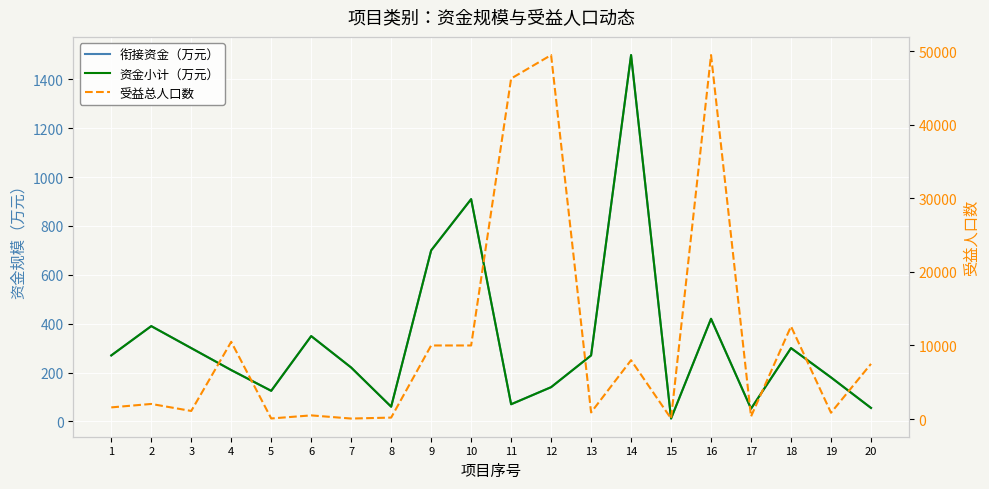

How many interior local peaks does the 衔接资金（万元） series have?

6